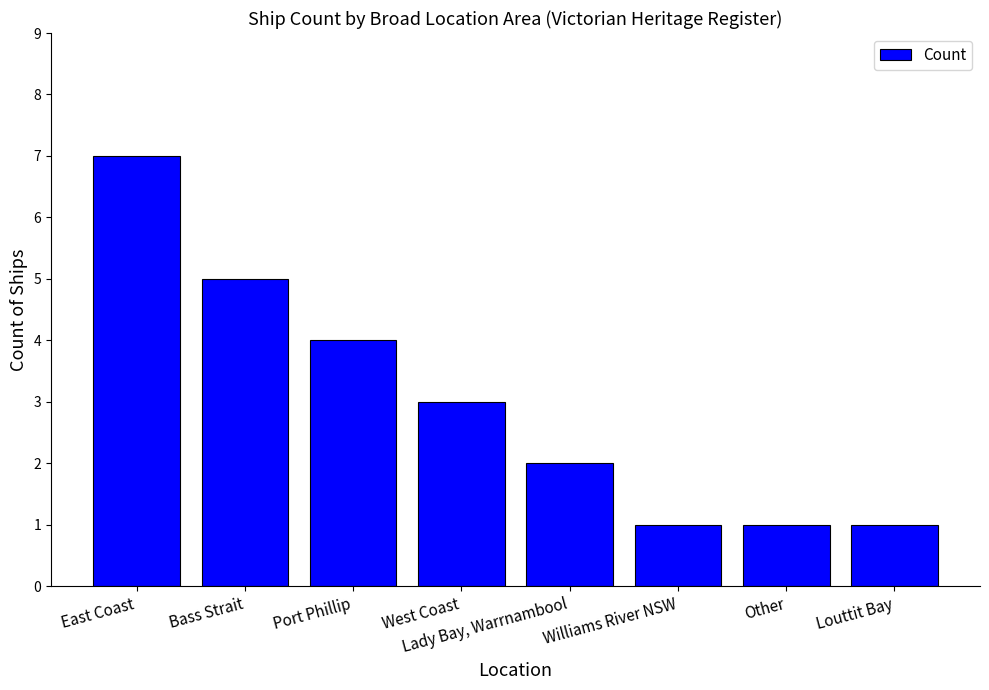

True or false: the data shows 3 at West Coast.

True